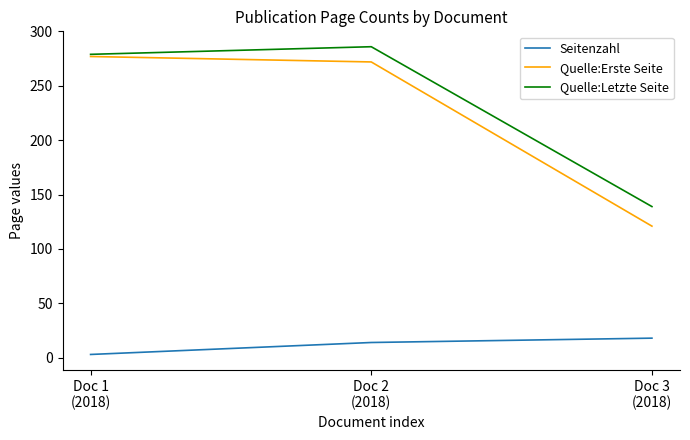

Which series has the largest total across all categories?

Quelle:Letzte Seite